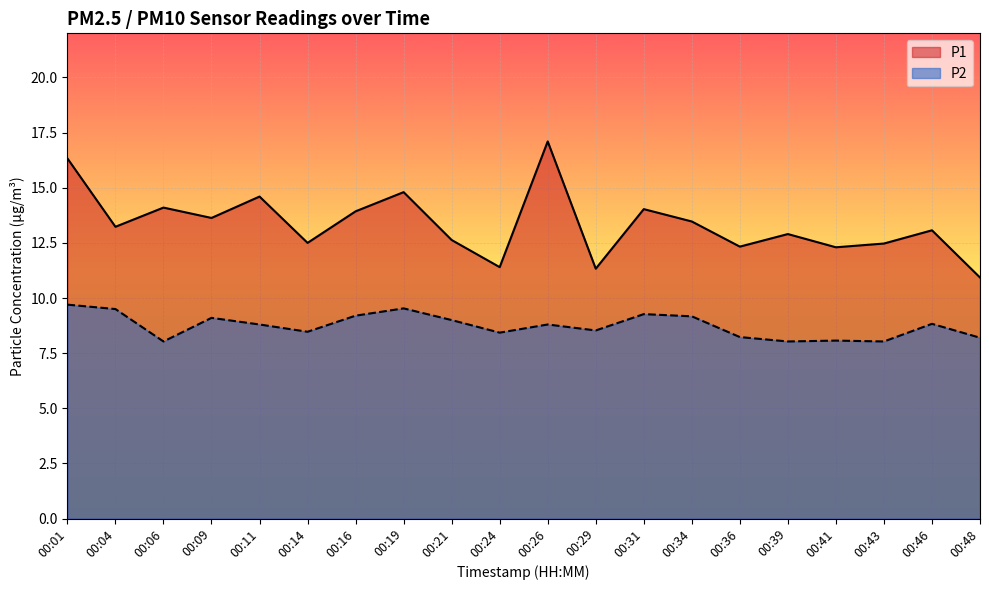

What is the difference between the P2 values at 00:06 and 00:36?

0.2